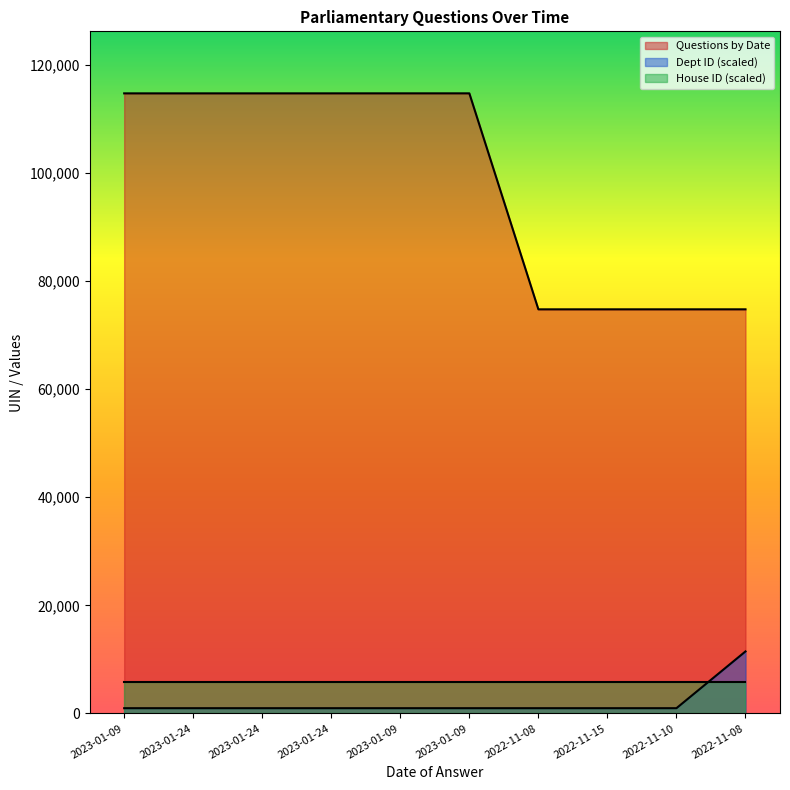

What is the value of the Questions by Date point at the 8th from the left?

74750.0